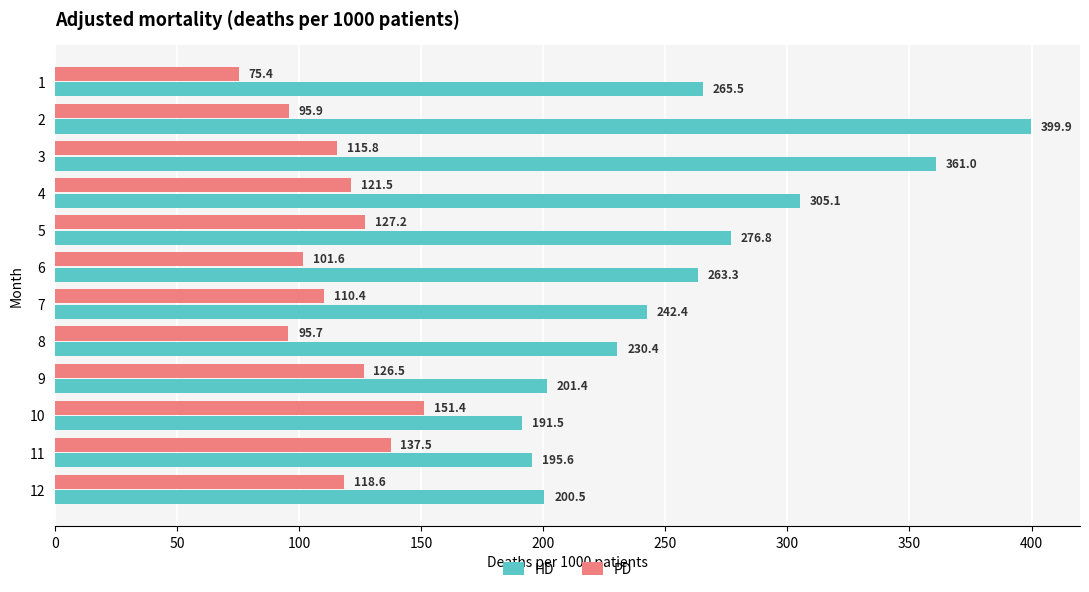

List the labels in order of PD value, smallest first.

1, 8, 2, 6, 7, 3, 12, 4, 9, 5, 11, 10